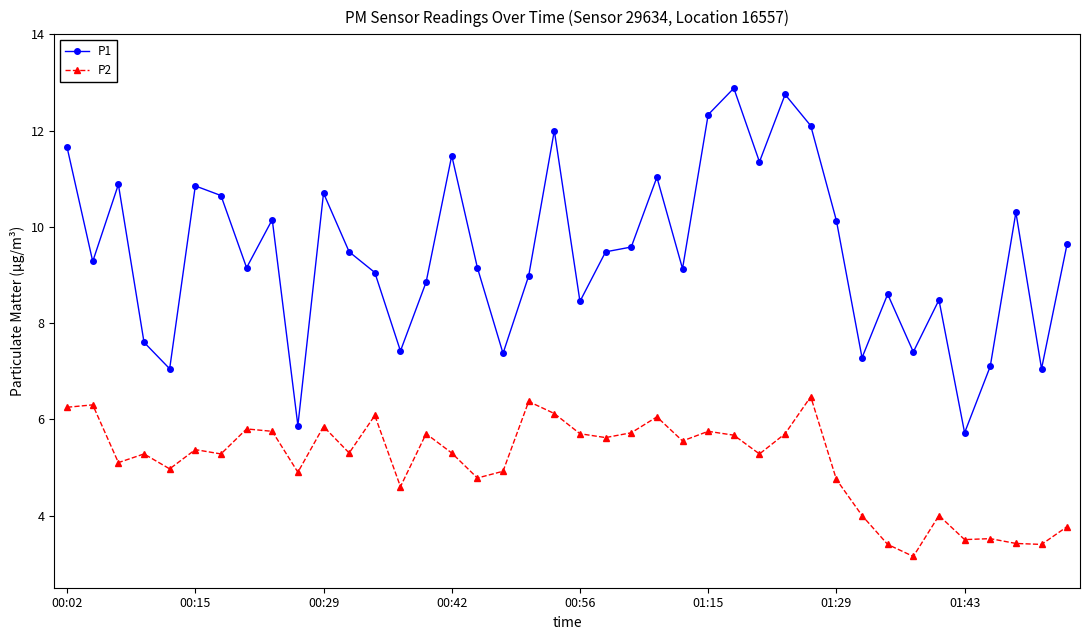

True or false: P1 has more than 0 interior local peaks.

True